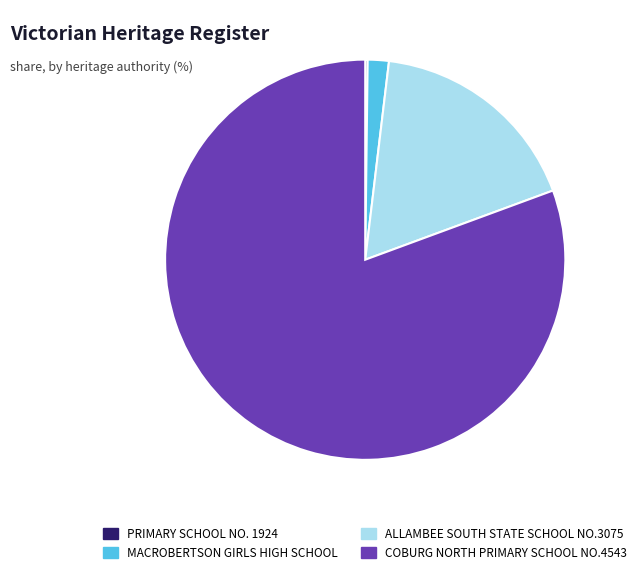

Which slice is the largest?

COBURG NORTH PRIMARY SCHOOL NO.4543